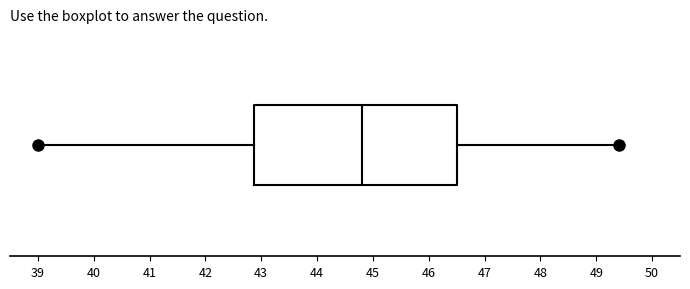

Where is the left edge of the box on the x-axis? The values are not printed on the chart, so give them approximately, as read against the axis.

42.9